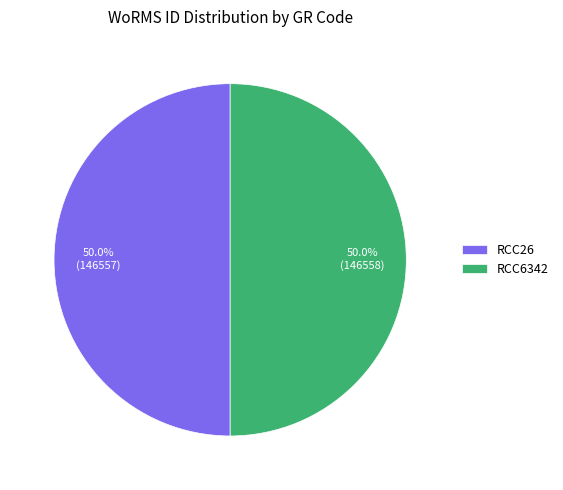

True or false: RCC6342 accounts for 50% of the total.

True